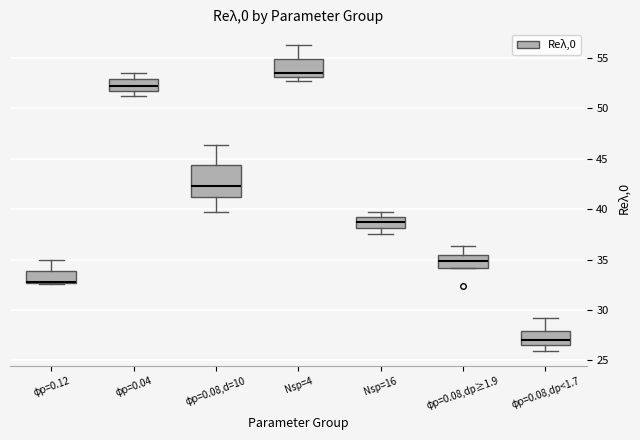

Comparing the boxes themselves (not the whiskers), which one is the tallest?

φp=0.08,d=10